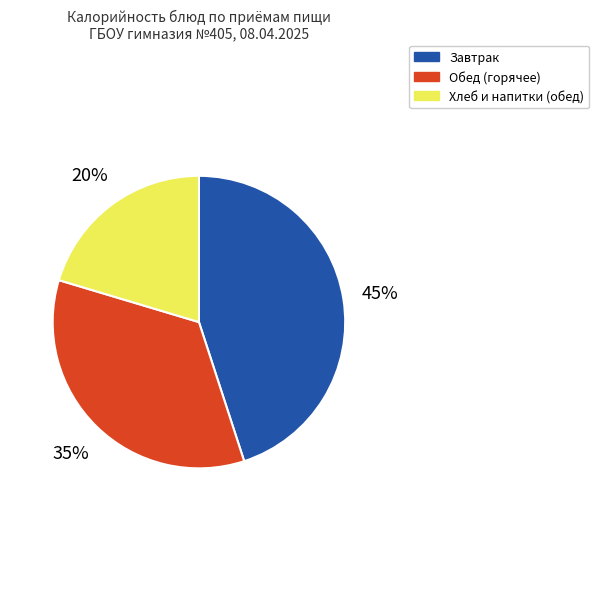

Which slice is the smallest?

Хлеб и напитки (обед)